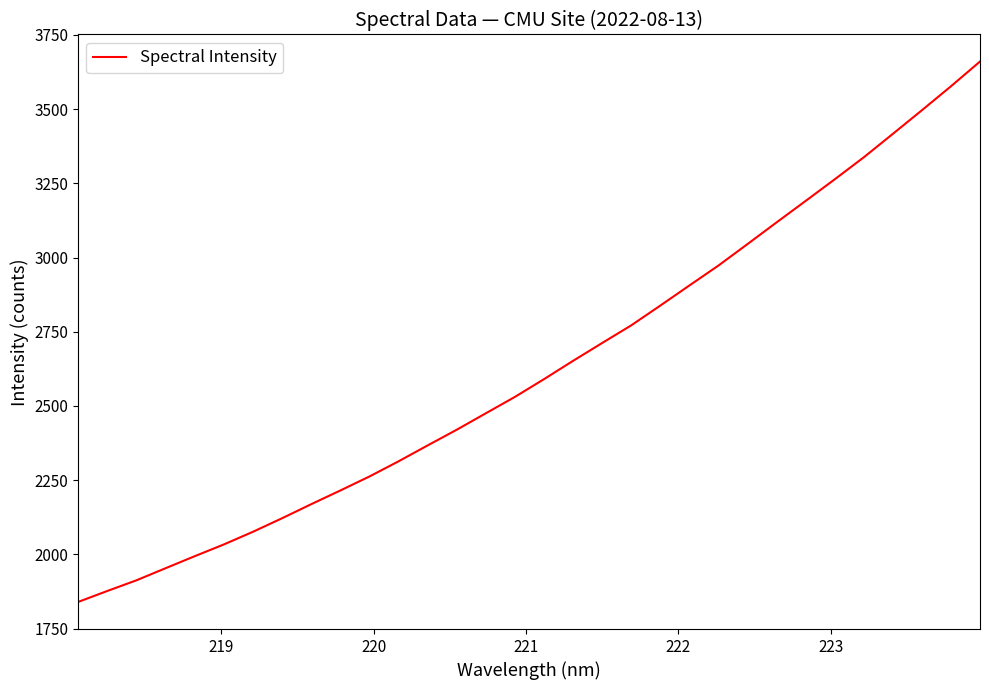

What is the maximum value shown in the chart?

3660.0